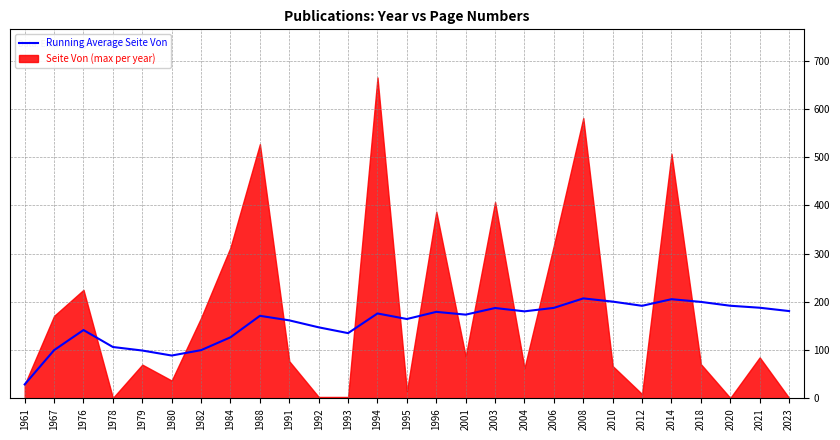

Reading left to right, list all the values displayed in this chart.

29.0	100.0	141.7	106.5	99.2	88.8	100.0	126.6	171.1	161.7	147.3	135.2	176.0	164.5	179.3	173.6	187.3	180.4	187.6	207.2	200.6	191.9	205.6	200.0	192.0	187.9	181.0